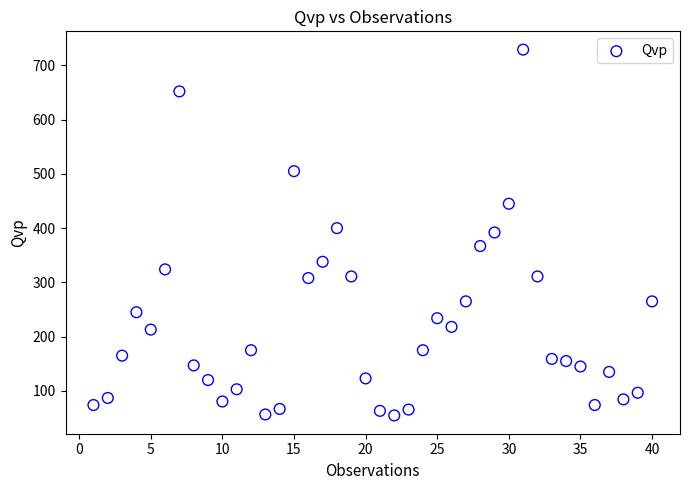

What is the range of X values (max minus min)?

39.0